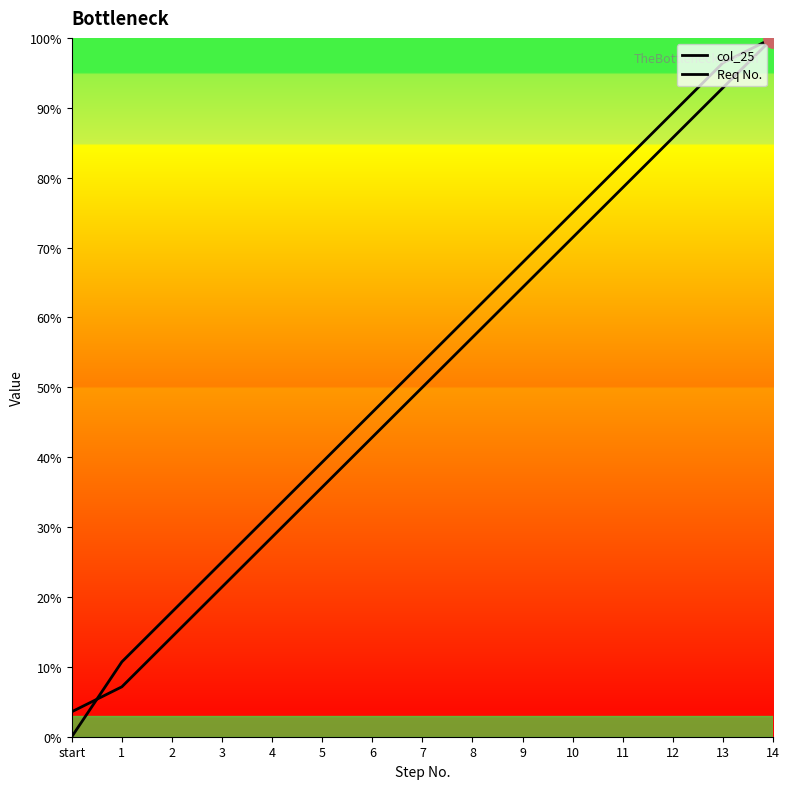

At which label does col_25 reach its peak?

14